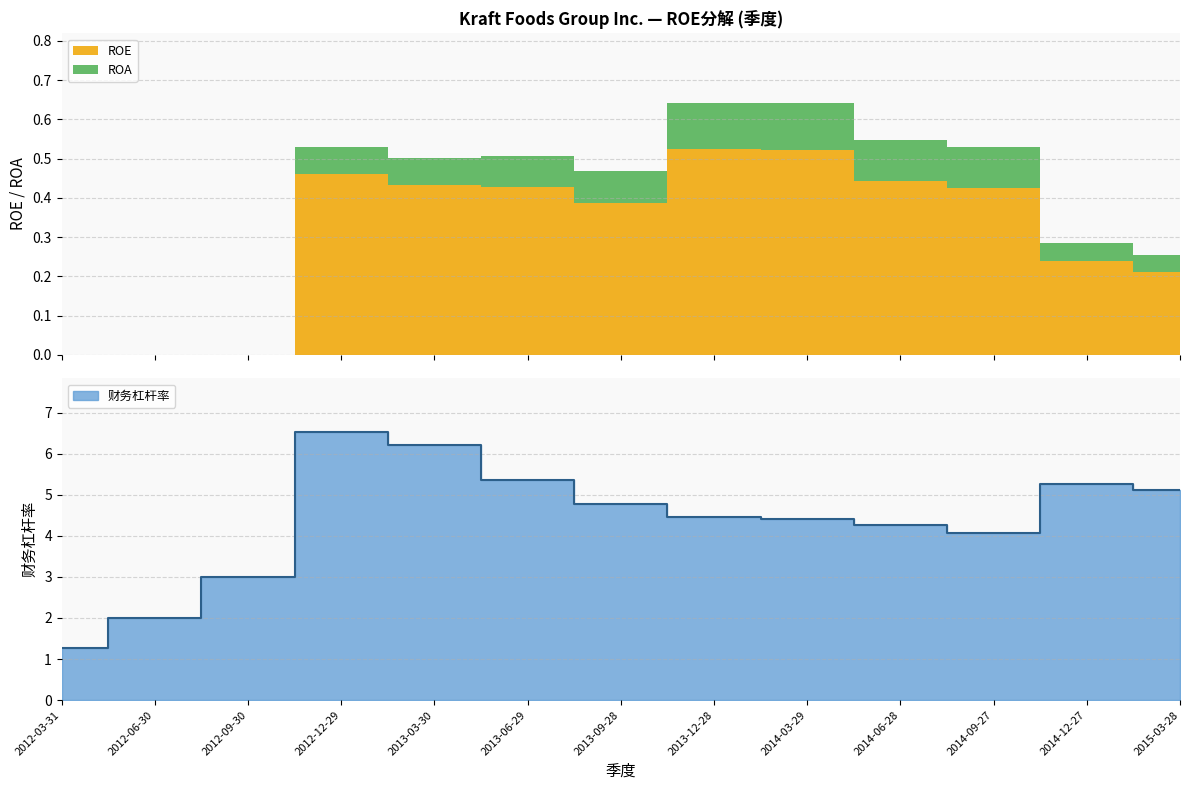

True or false: ROA and ROE cross at least once.

False